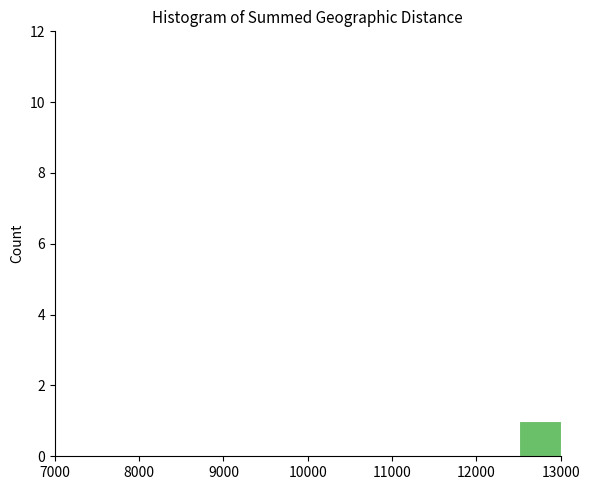

What is the height of the bar covering 12500 to 13000 on the x-axis? The values are not printed on the chart, so give them approximately, as read against the axis.

1